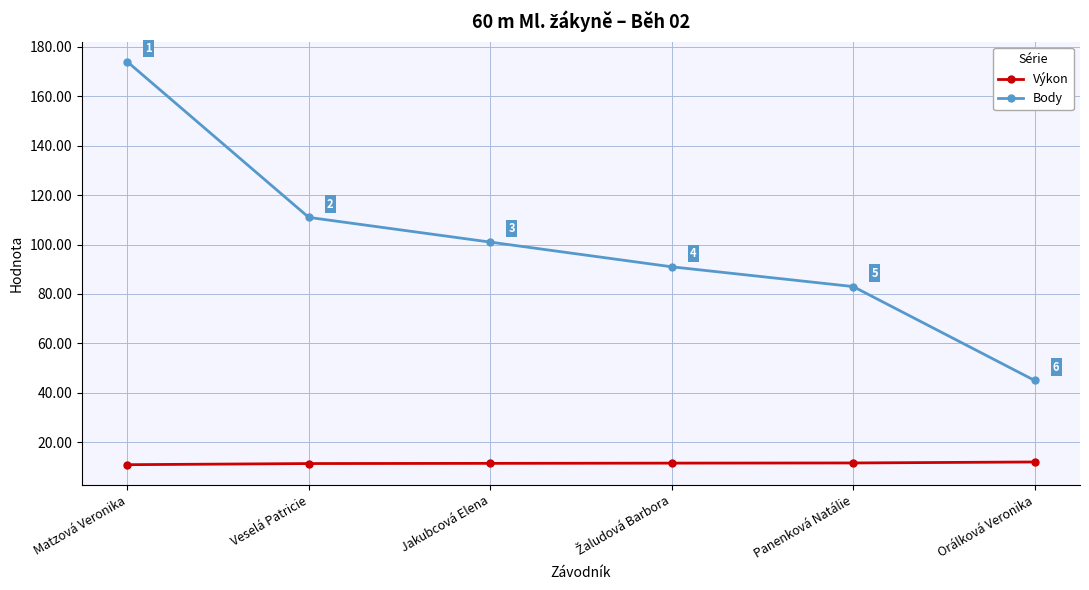

Where does the Výkon series first go above 11?

Veselá Patricie